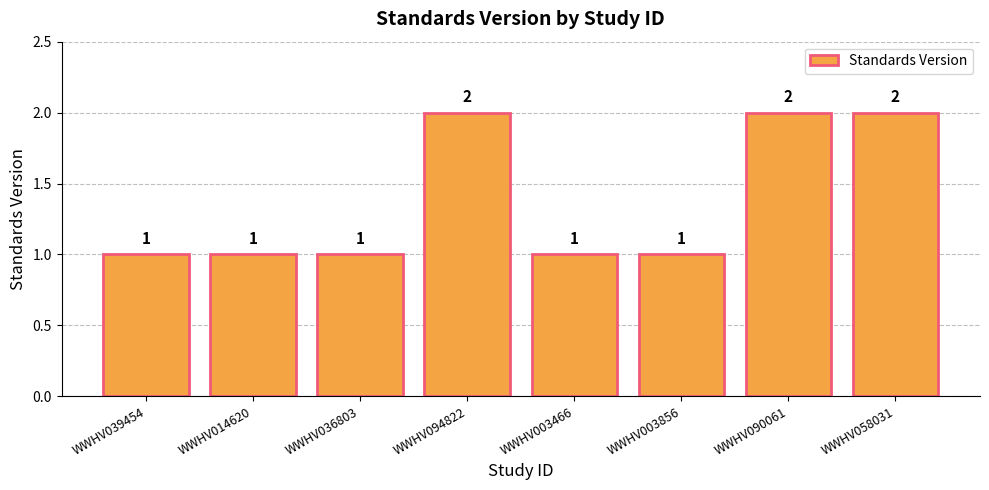

The value at WWHV003466 is 2. True or false?

False